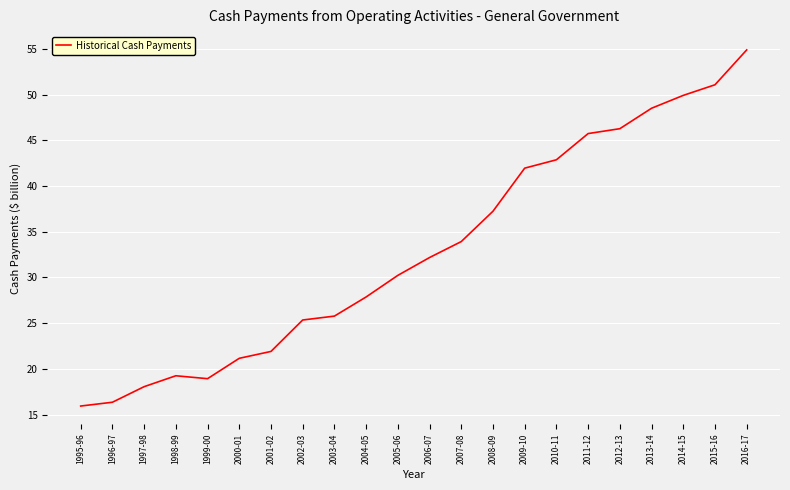

What is the smallest value displayed?

15.9